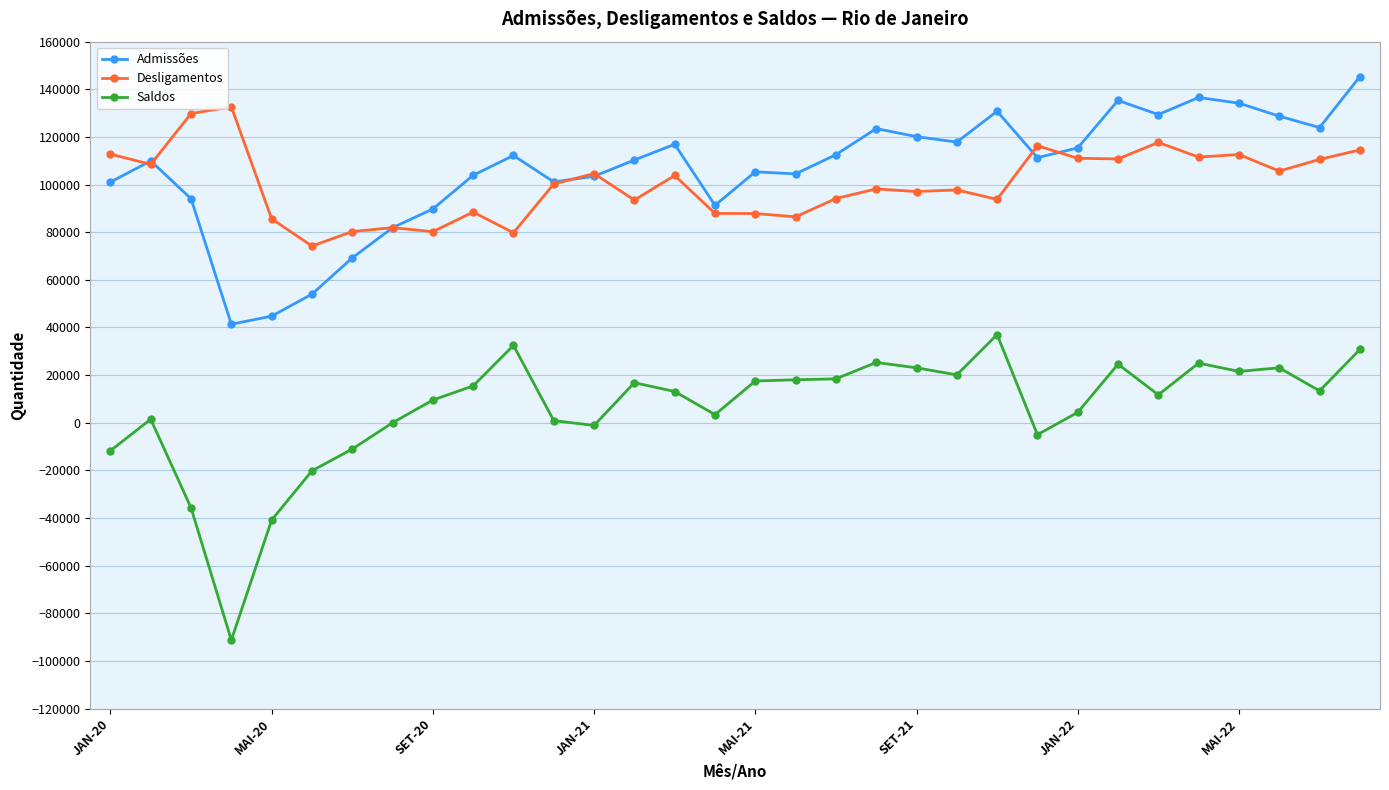

How many lines are shown in the chart?

3